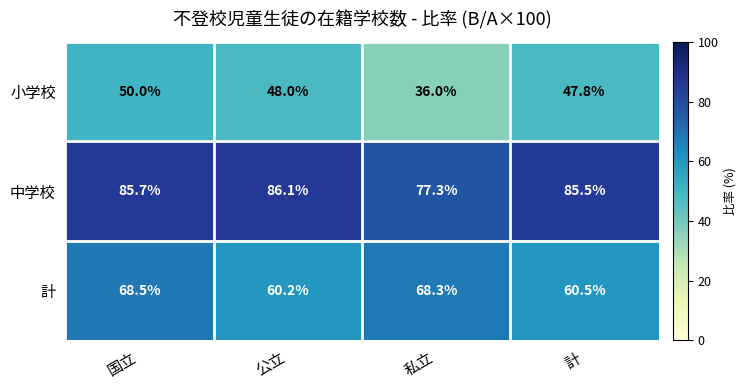

How many categories are shown in the chart?

4